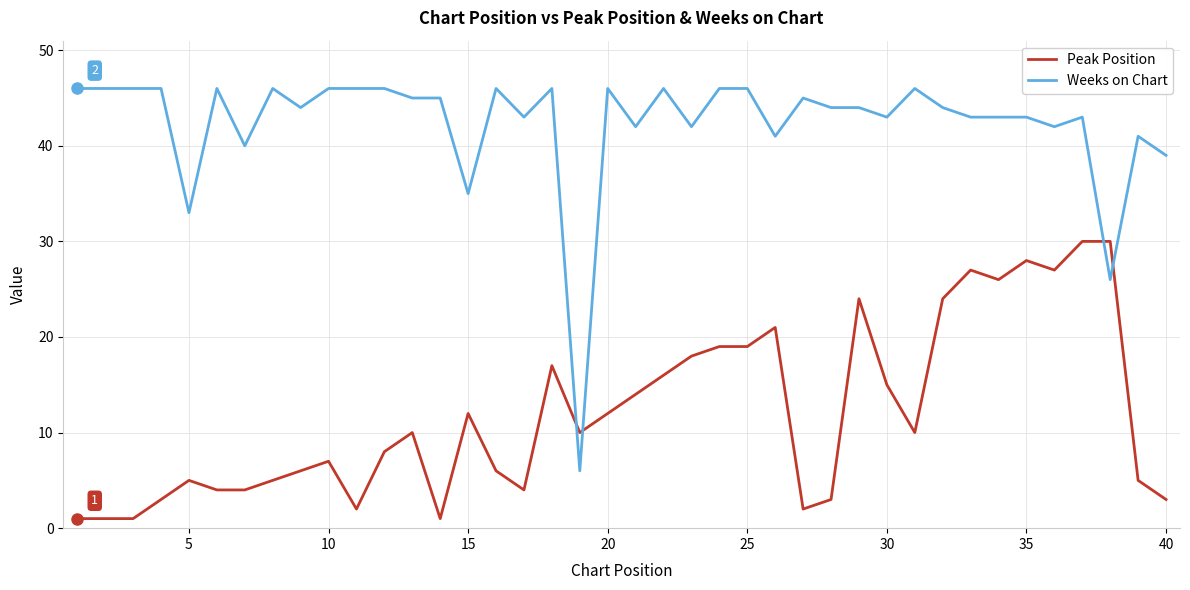

Which series has the widest spread of values?

Weeks on Chart